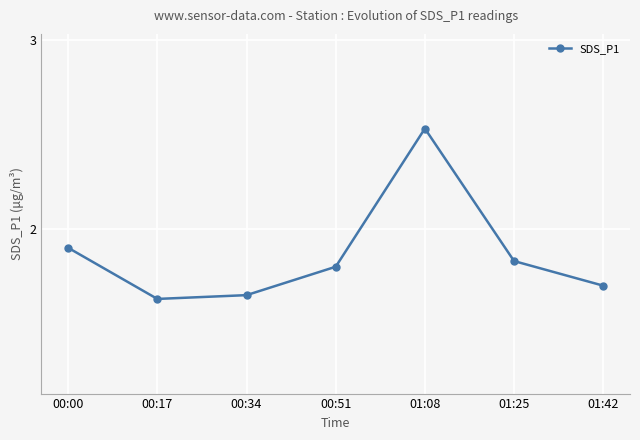

What is the ratio of the value at 00:00 to the value at 00:34?

1.2